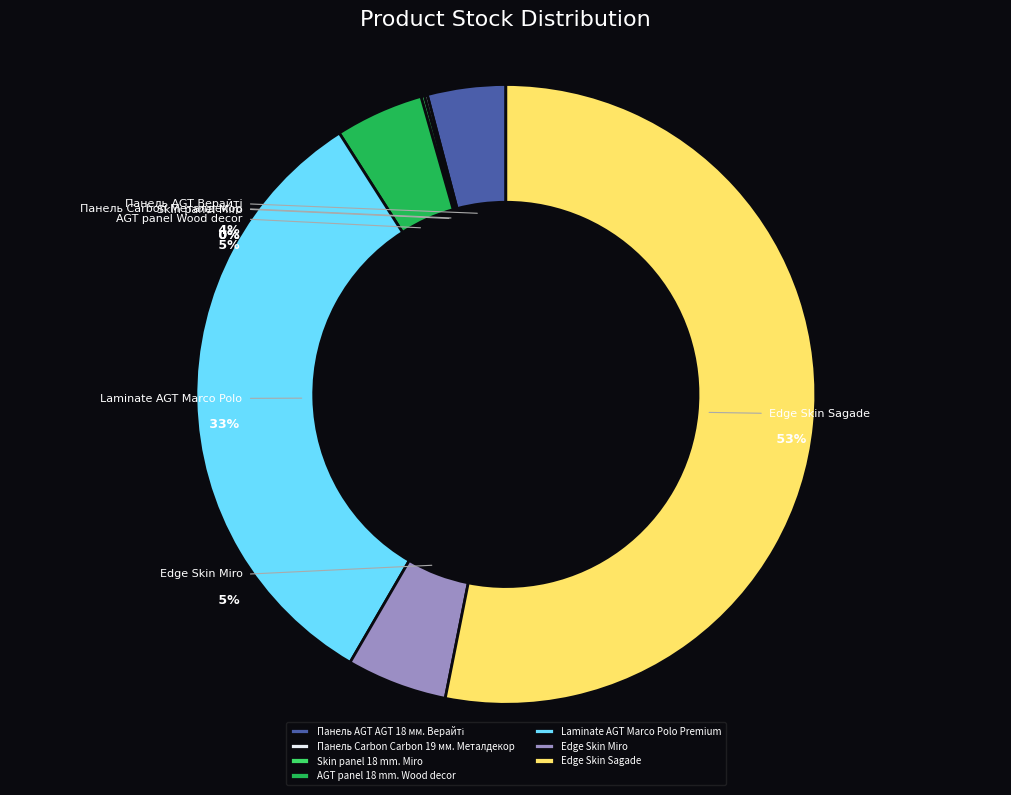

Is the sum of Skin panel 18 mm. Miro and Панель AGT AGT 18 мм. Верайті greater than half?

No